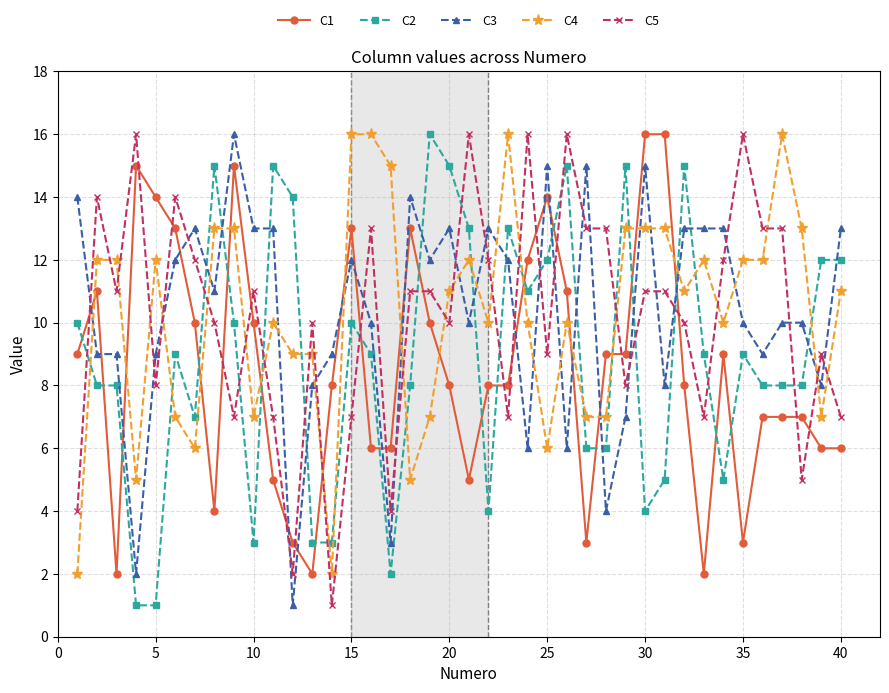

True or false: C3 has more than 1 interior local peaks.

True